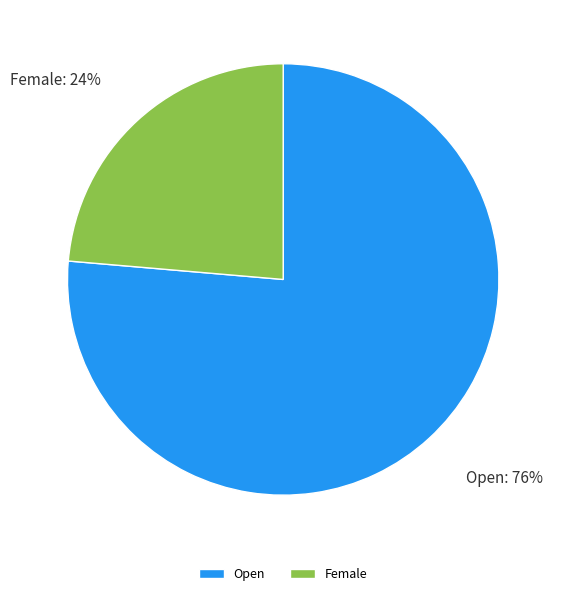

What is the majority slice?

Open